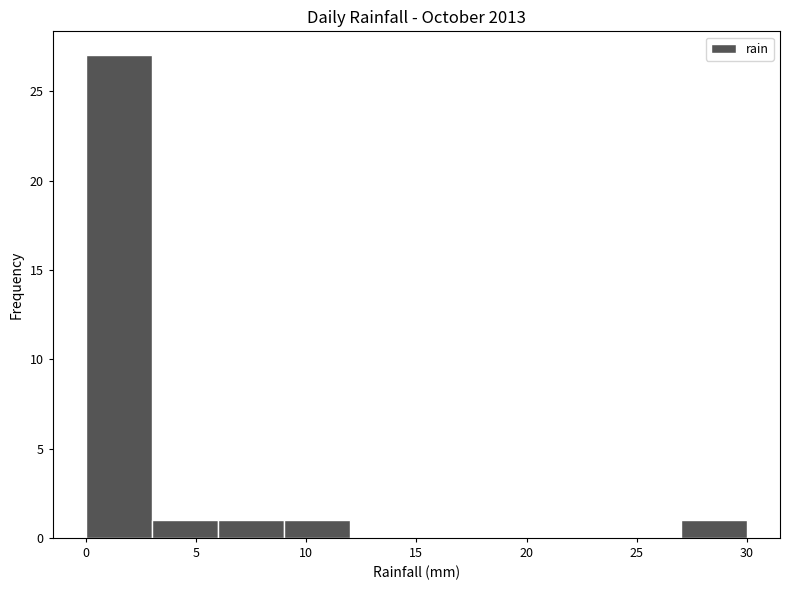

Reading left to right, transcribe this chart: for each bar, give the range it covers on the x-axis and its height. The values are not printed on the chart, so give them approximately, as read against the axis.

0 to 3: 27
3 to 6: 1
6 to 9: 1
9 to 12: 1
12 to 15: 0
15 to 18: 0
18 to 21: 0
21 to 24: 0
24 to 27: 0
27 to 30: 1